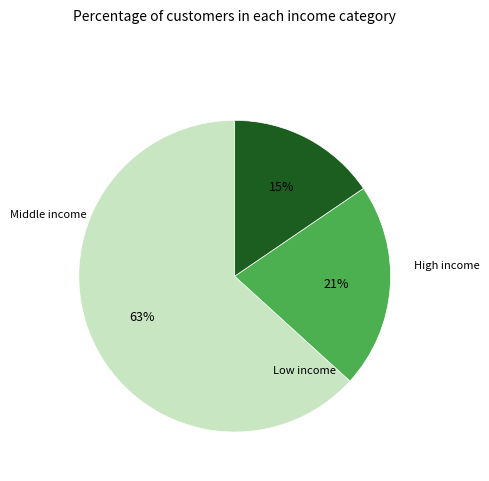

To the nearest percent, what is the difference between the largest and smallest slice percentages?

48%